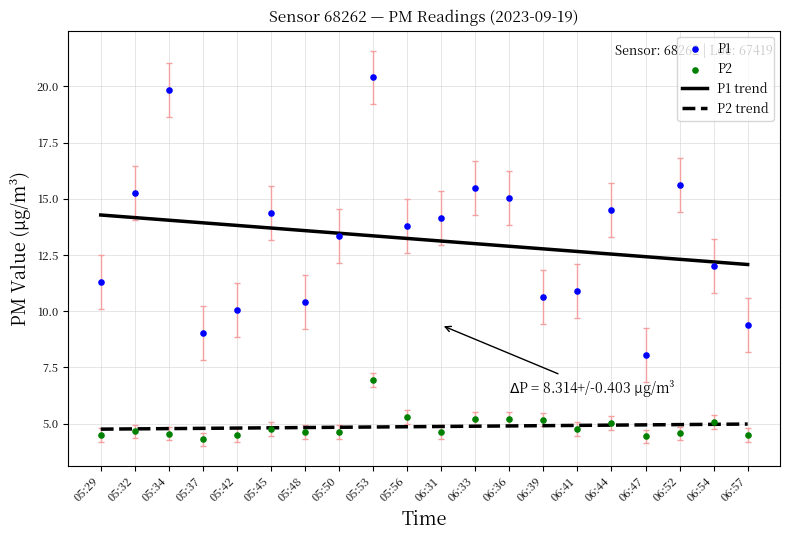

What are all the series names shown in the legend?

P1 trend, P2 trend, P1, P2